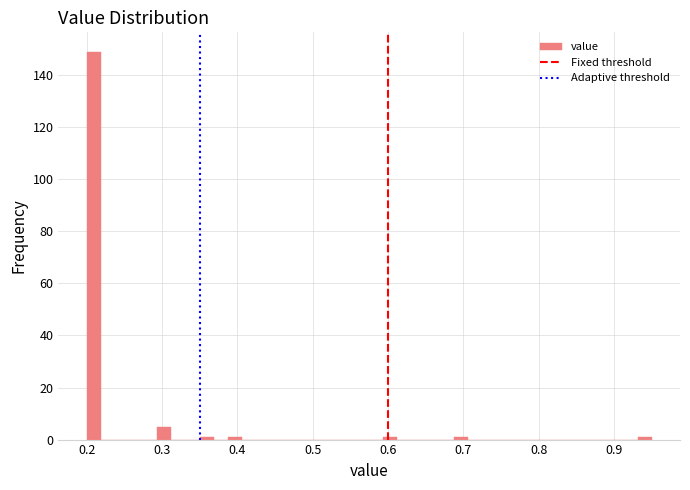

Read against the x-axis, roughly where is the centre of the tallest bar?

0.21